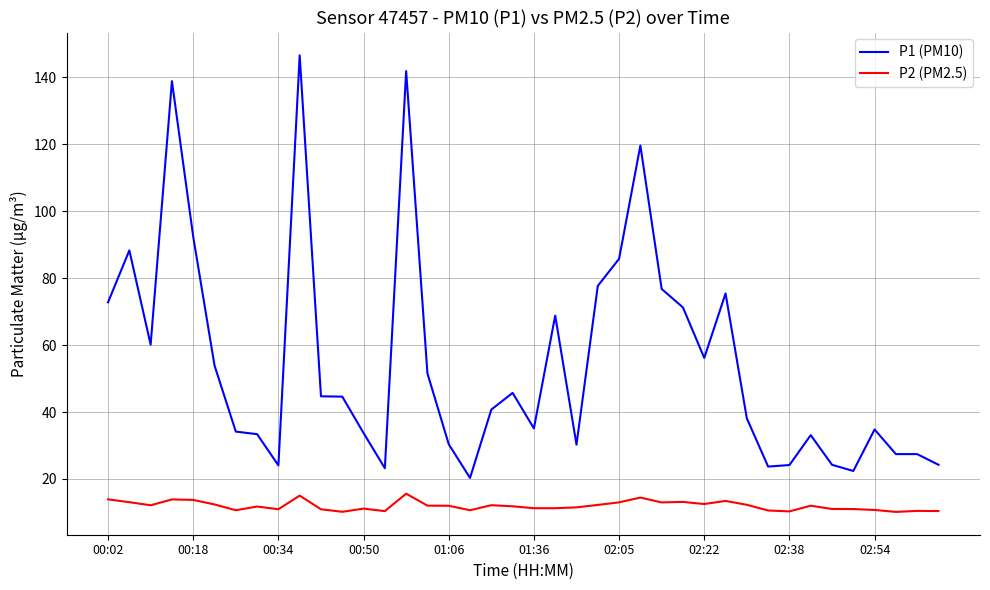

What is the greatest value displayed?

146.6